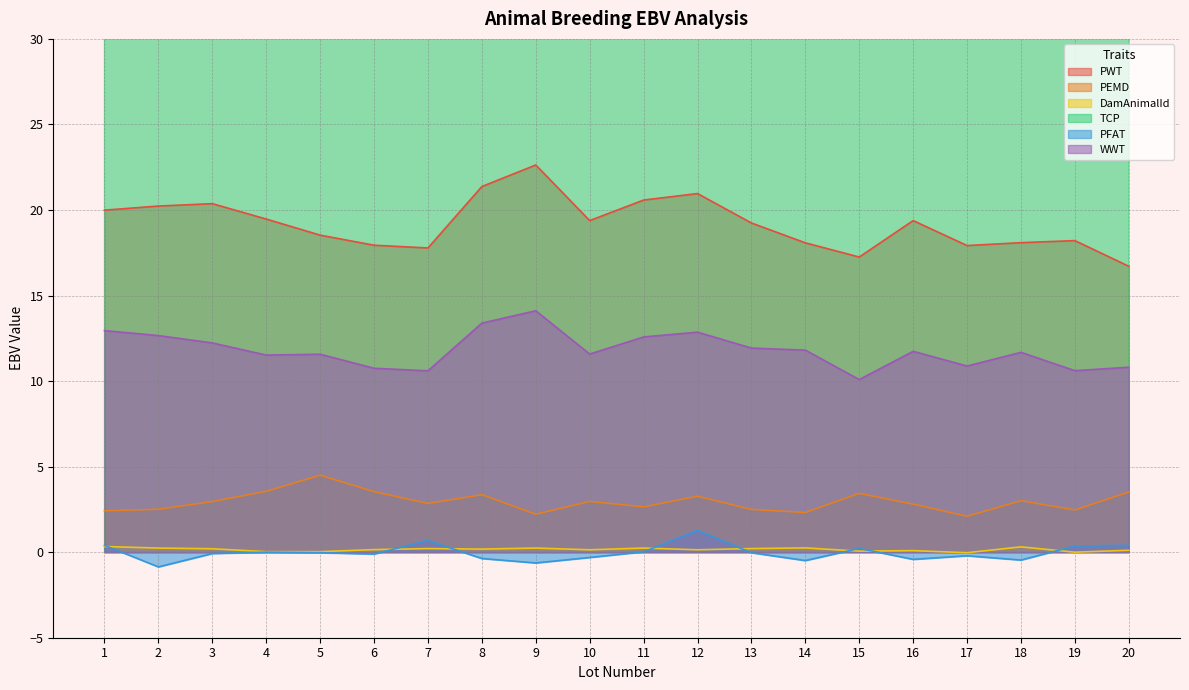

What is the maximum value shown in the chart?

170.0